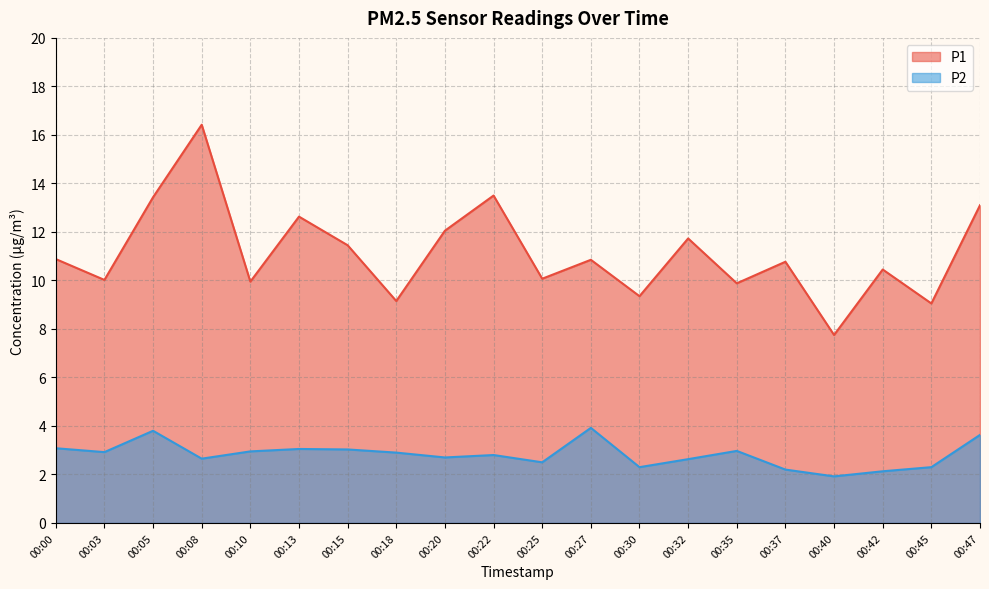

What is the value of the P2 point at the 15th from the left?

3.0